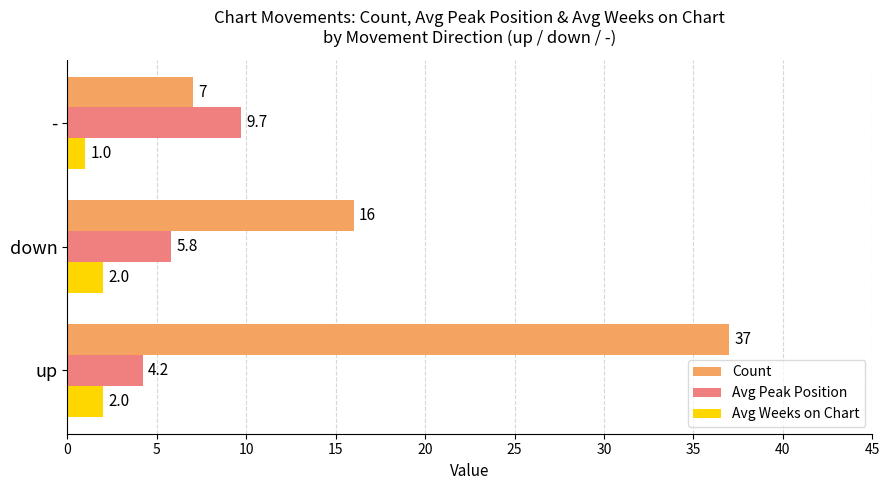

Rank the series by their average value, from highest to lowest.

Count, Avg Peak Position, Avg Weeks on Chart